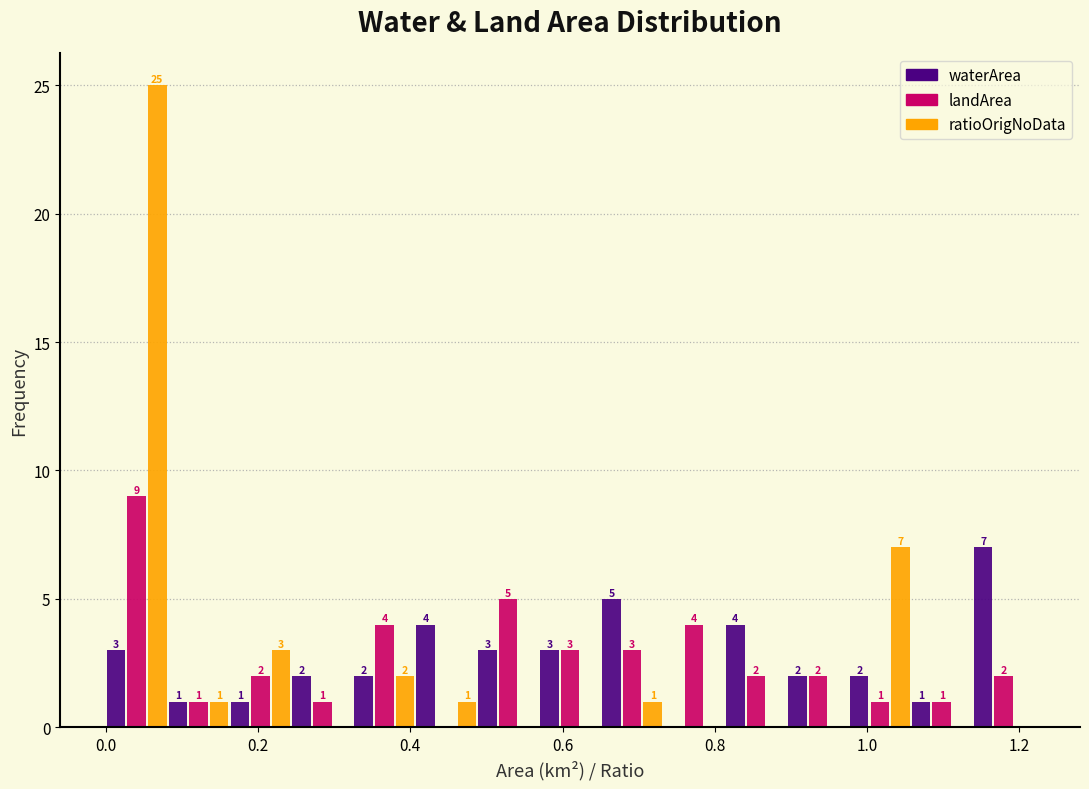

In the waterArea series, which range on the x-axis has the tallest bar?

1.14 to 1.22